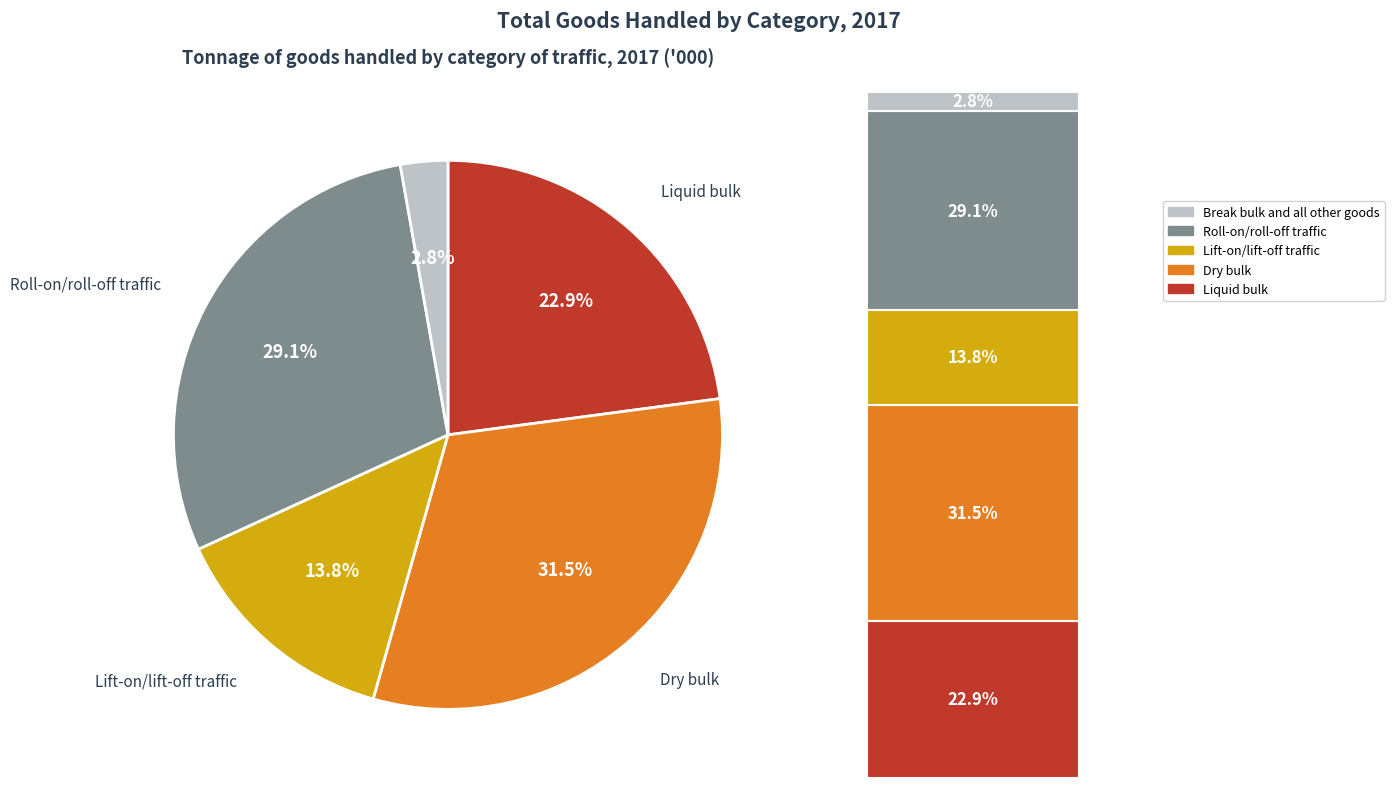

What is the ratio of the value at Dry bulk to the value at Break bulk and all other goods?

11.3